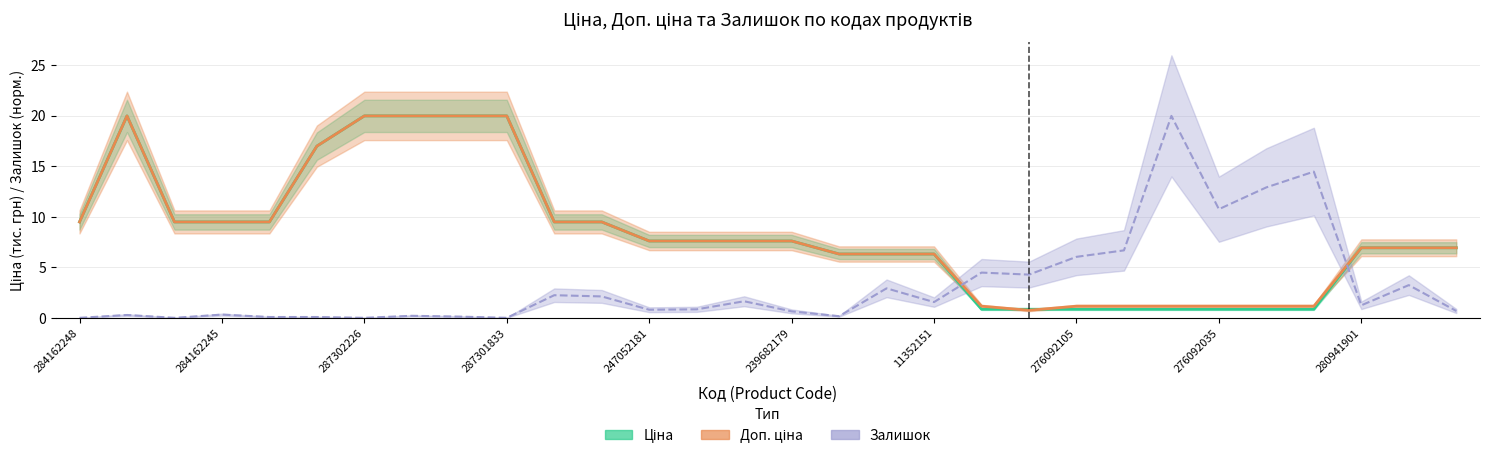

True or false: Ціна has a value of 9.5 at 284162248.

True